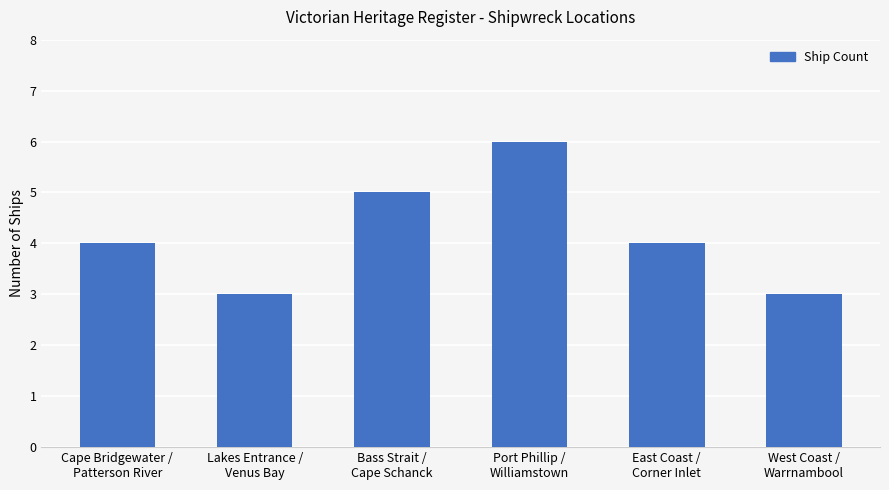

The chart shows a value of 2 at West Coast /
Warrnambool. True or false?

False